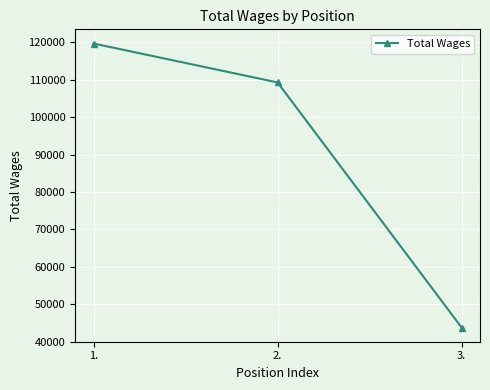

The chart shows a value of 28421 at 1.. True or false?

False